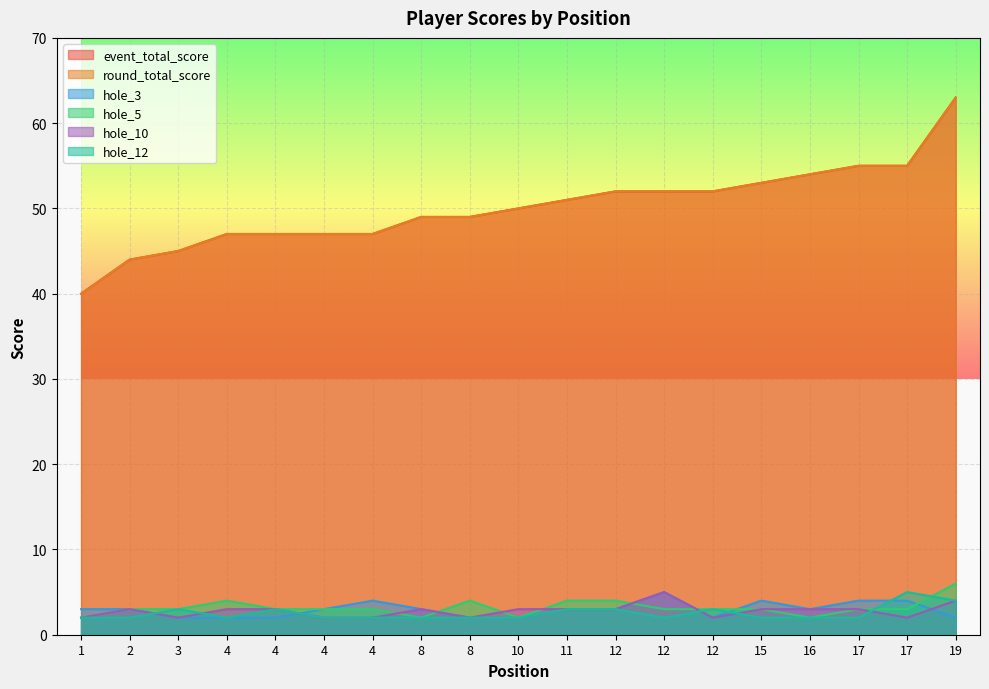

In hole_5, how many points are lower than both neighbors (excluding endpoints)?

3